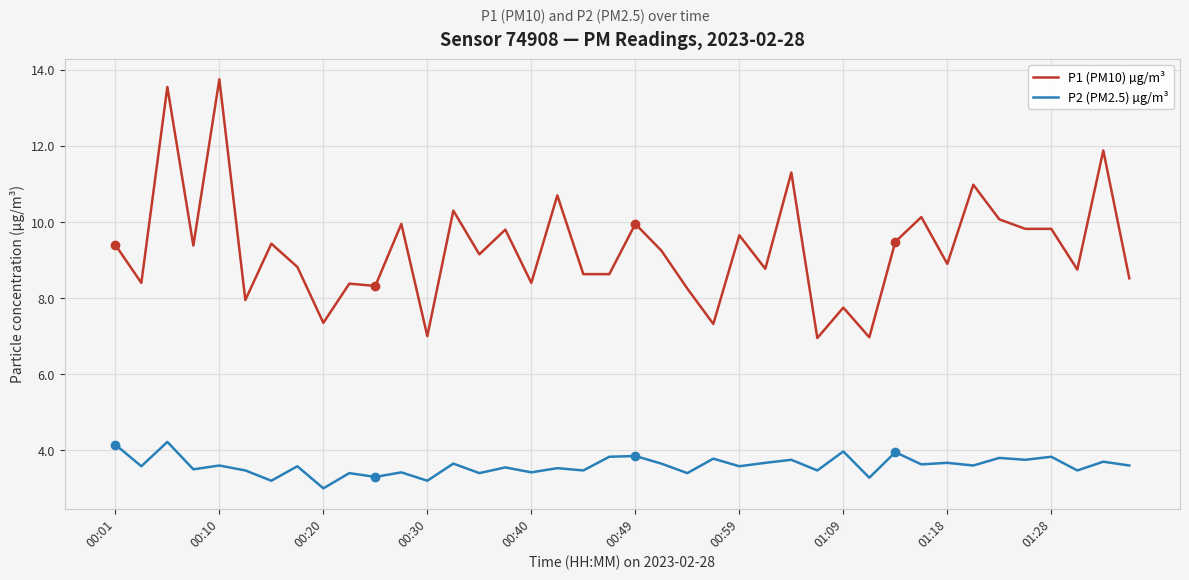

How many lines are shown in the chart?

2